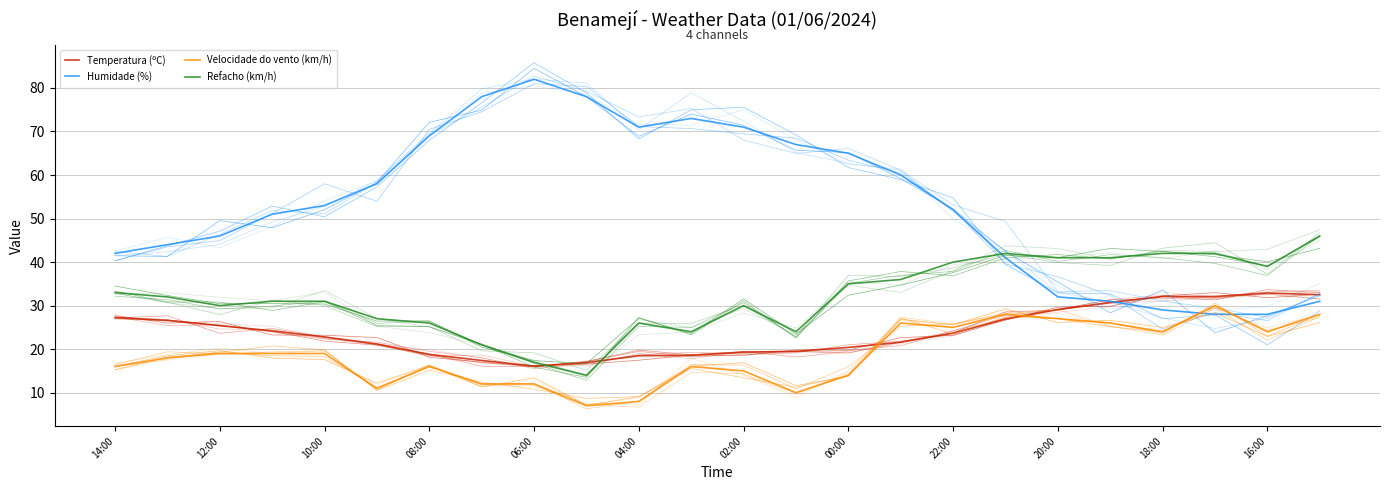

Does the chart have visible grid lines?

Yes